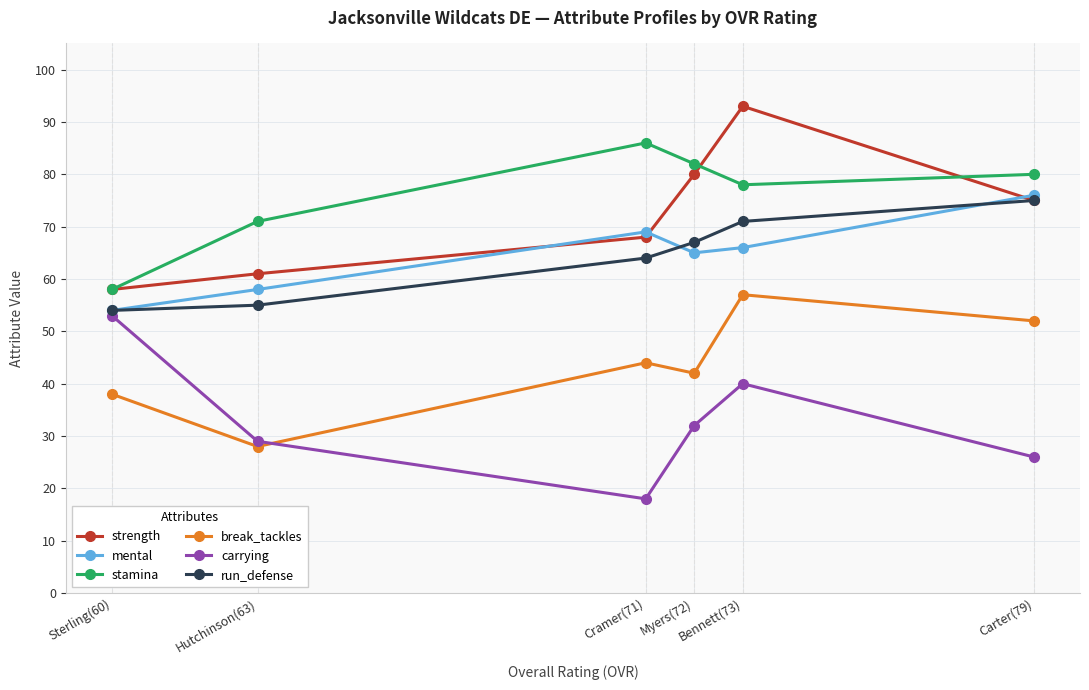

What is the smallest value displayed?

18